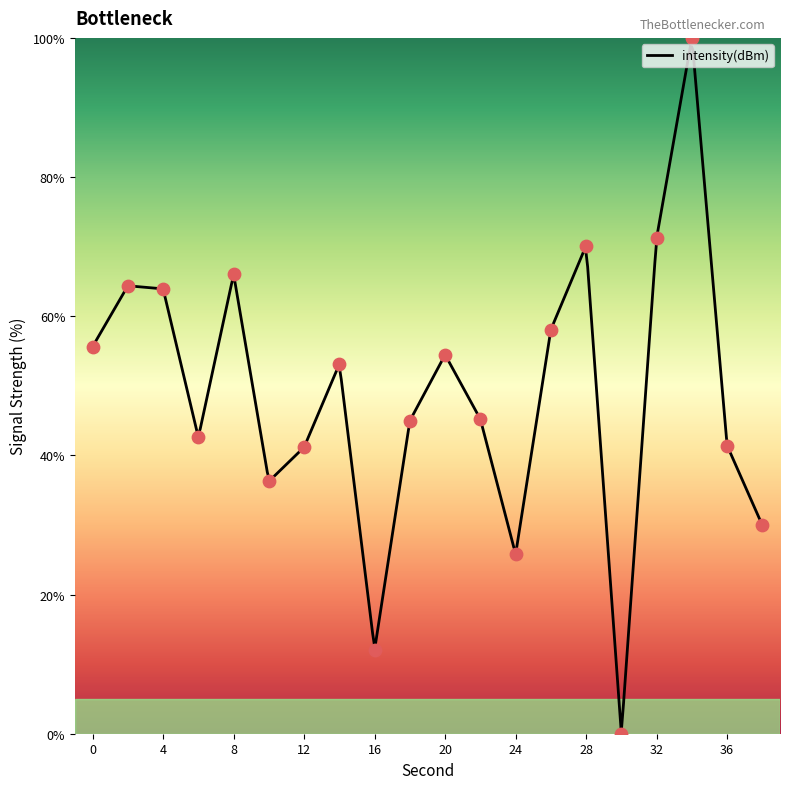

Which has a higher value, 28 or 36?

28